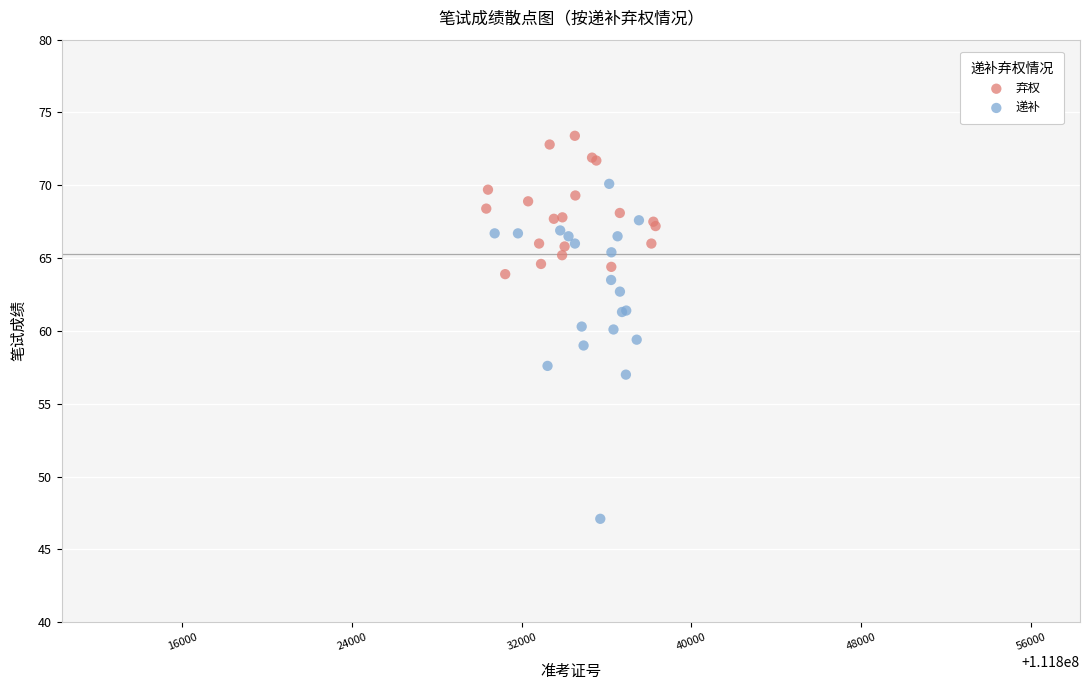

Which series reaches the maximum Y coordinate?

弃权